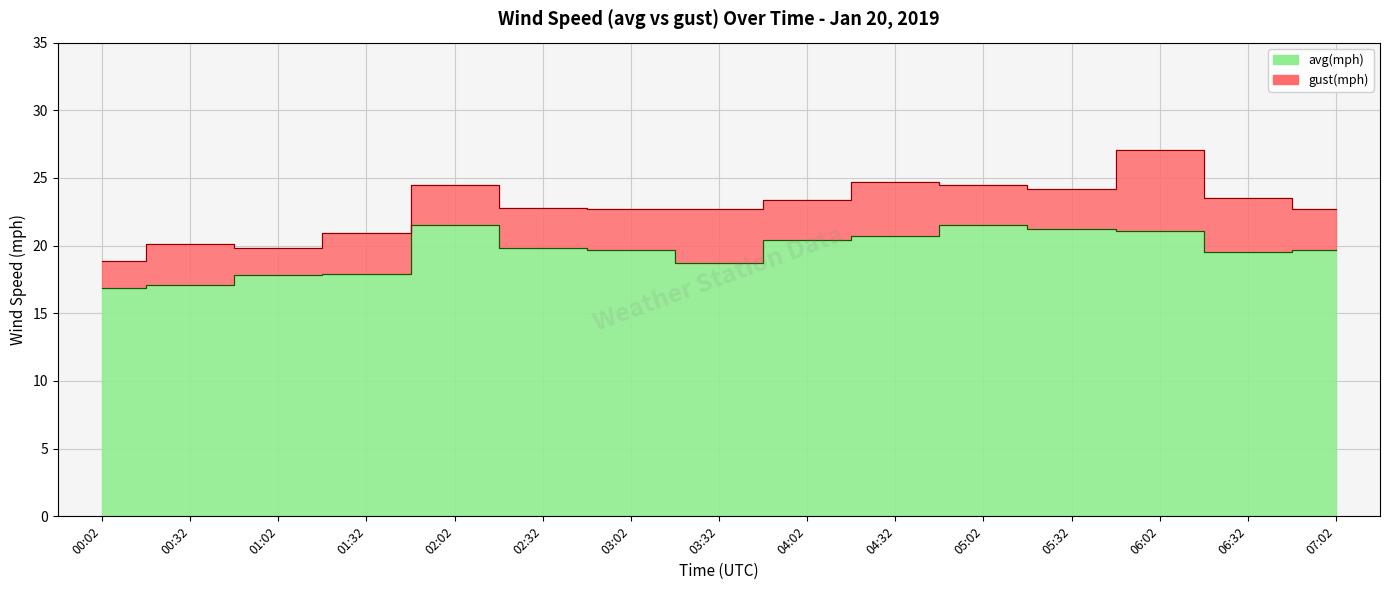

The gust(mph) series shows 20.9 at 01:32. True or false?

True